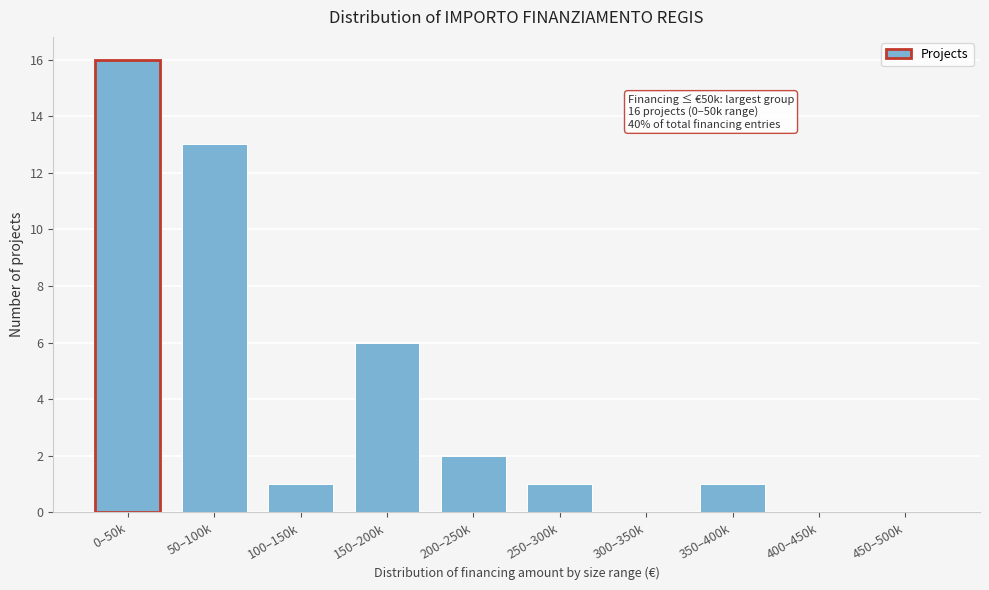

Reading left to right, extract all data points from this chart.

0–50k=16	50–100k=13	100–150k=1	150–200k=6	200–250k=2	250–300k=1	300–350k=0	350–400k=1	400–450k=0	450–500k=0